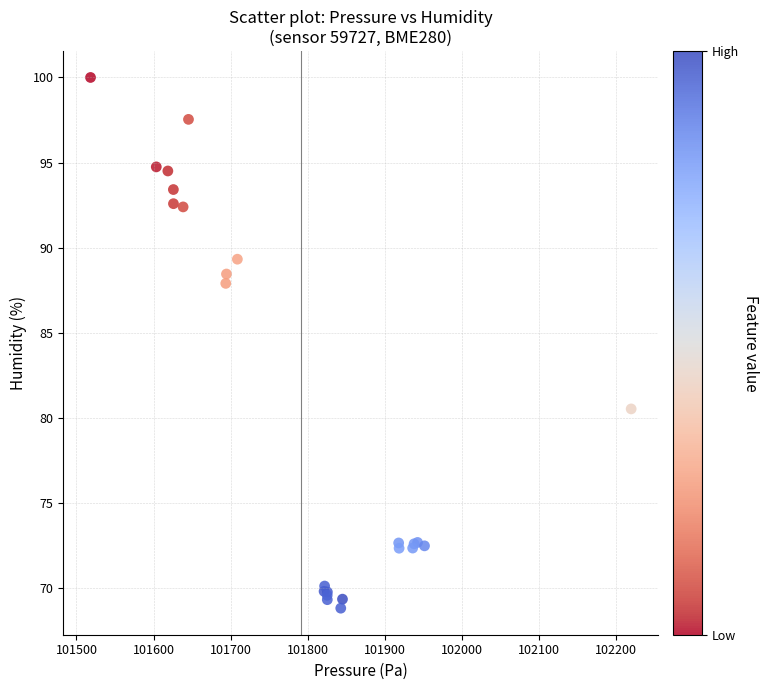

What Y value in the scatter plot is closest to 84?

80.5